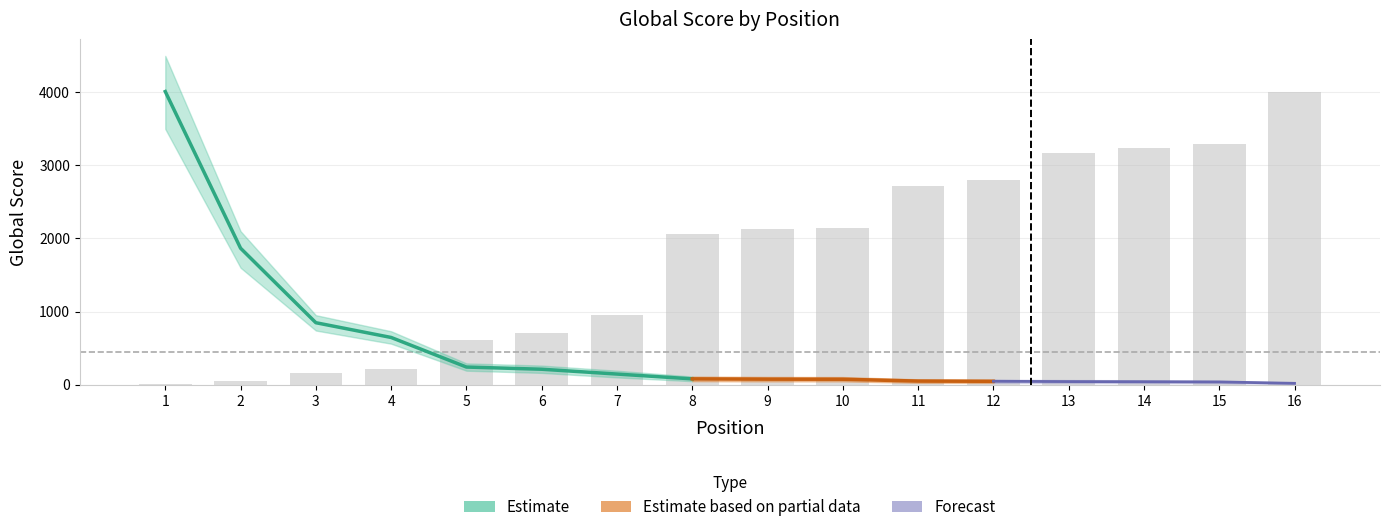

What is the maximum value shown in the chart?

4012.0